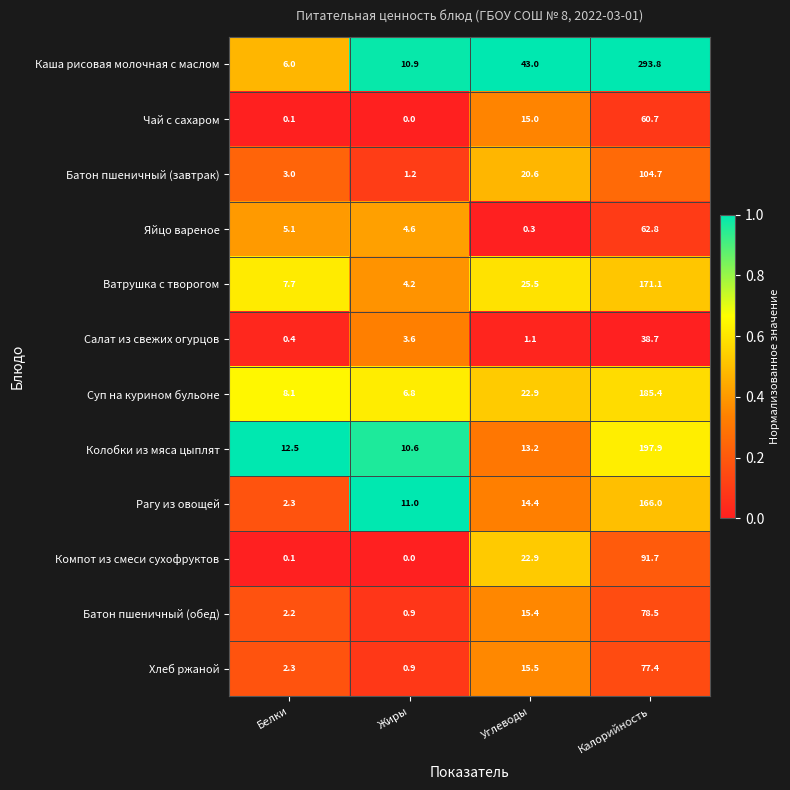

What is the difference between the maximum and minimum values in the Чай с сахаром series?

60.7